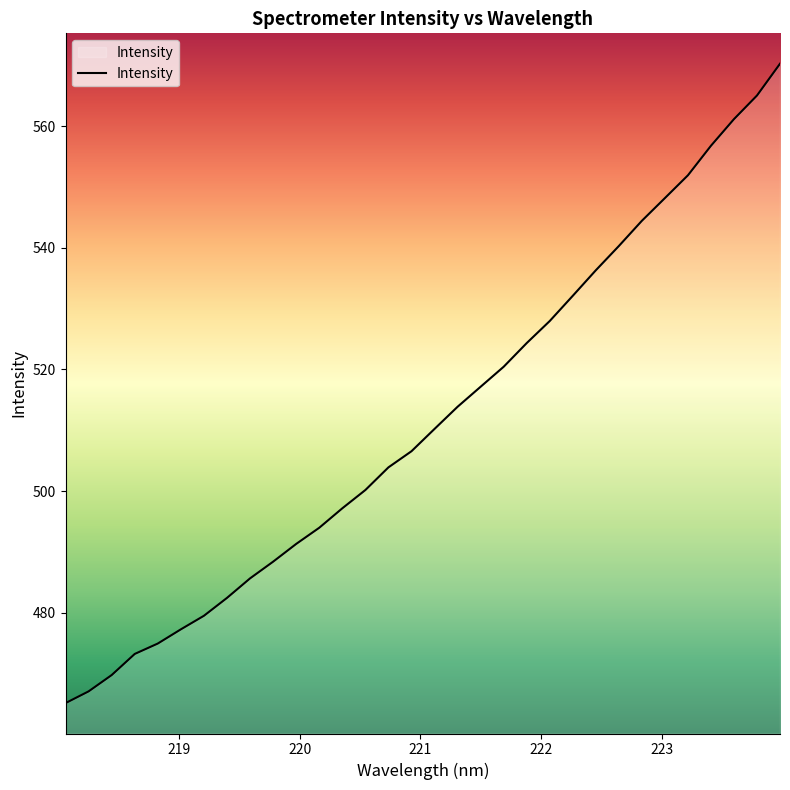

What is the difference between the maximum and minimum values?

105.2